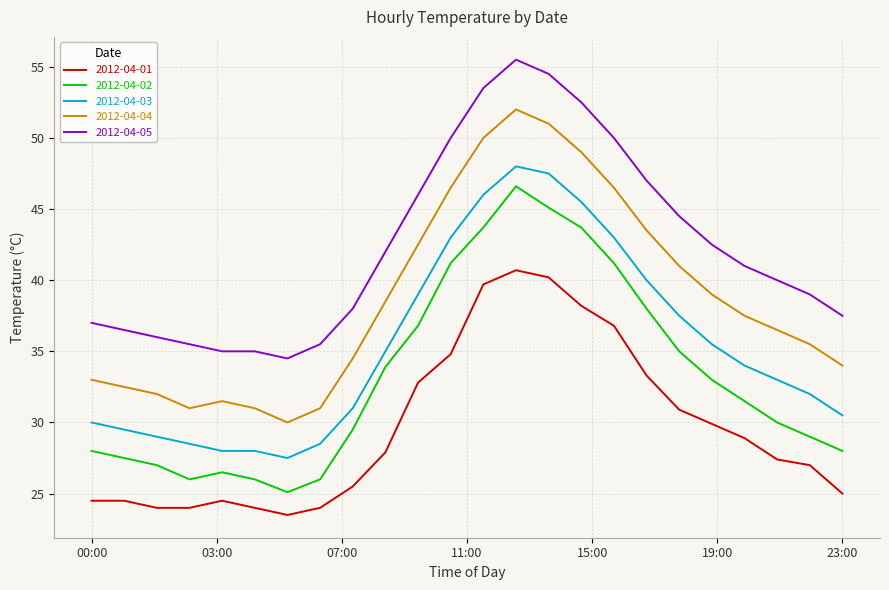

Rank the series by their average value, from highest to lowest.

2012-04-05, 2012-04-04, 2012-04-03, 2012-04-02, 2012-04-01